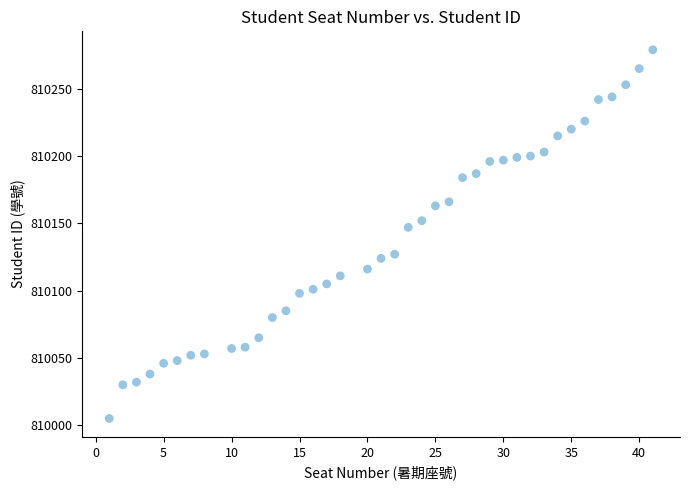

What Y value in the scatter plot is closest to 810142?

810147